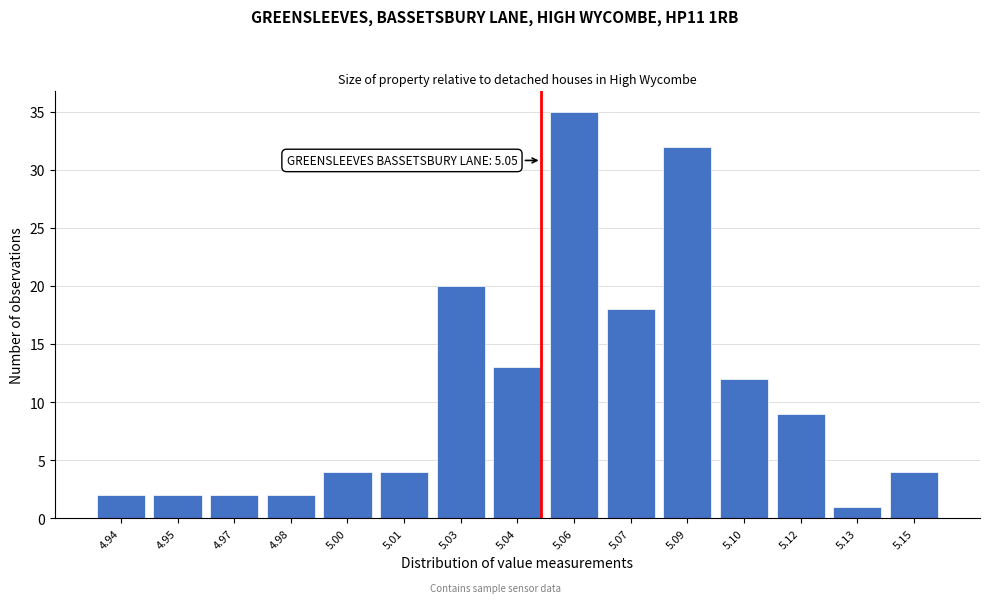

Reading left to right, list all the values displayed in this chart.

2	2	2	2	4	4	20	13	35	18	32	12	9	1	4